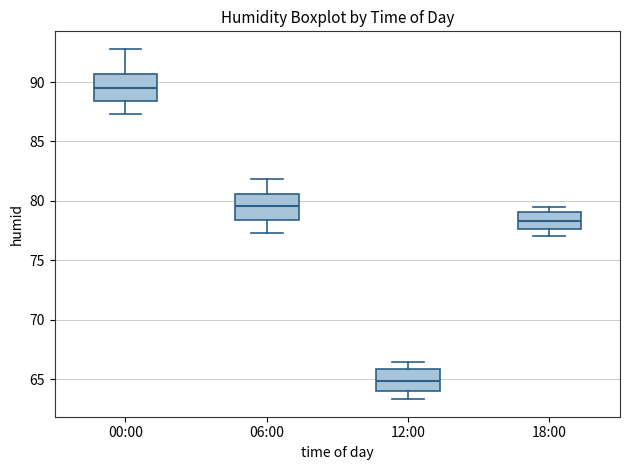

Reading left to right, read every box against the y-axis: the position of its median line, the range the box covers, and the ends of its whiskers. The values are not printed on the chart, so give them approximately, as read against the axis.

00:00: median 89.5, box 88.5 to 90.5, whiskers 87.5 to 93.0
06:00: median 79.5, box 78.5 to 80.5, whiskers 77.5 to 82.0
12:00: median 65.0, box 64.0 to 66.0, whiskers 63.5 to 66.5
18:00: median 78.5, box 77.5 to 79.0, whiskers 77.0 to 79.5